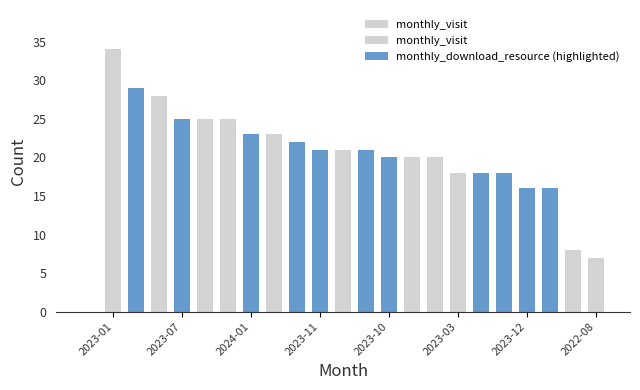

Reading left to right, list all the values displayed in this chart.

34	29	28	25	25	25	23	23	22	21	21	21	20	20	20	18	18	18	16	16	8	7